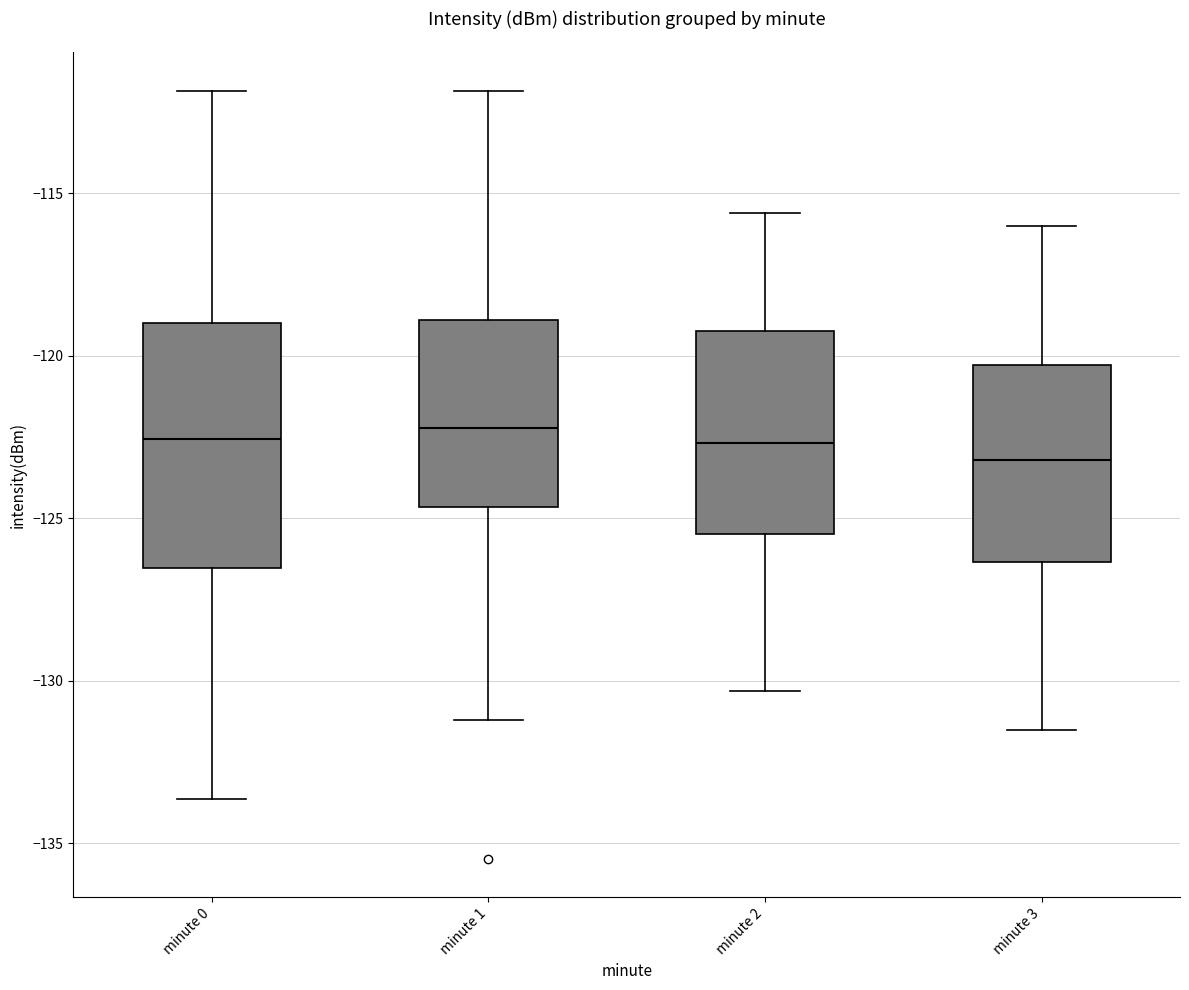

Which box is the tallest, from its lower edge to its upper edge?

minute 0